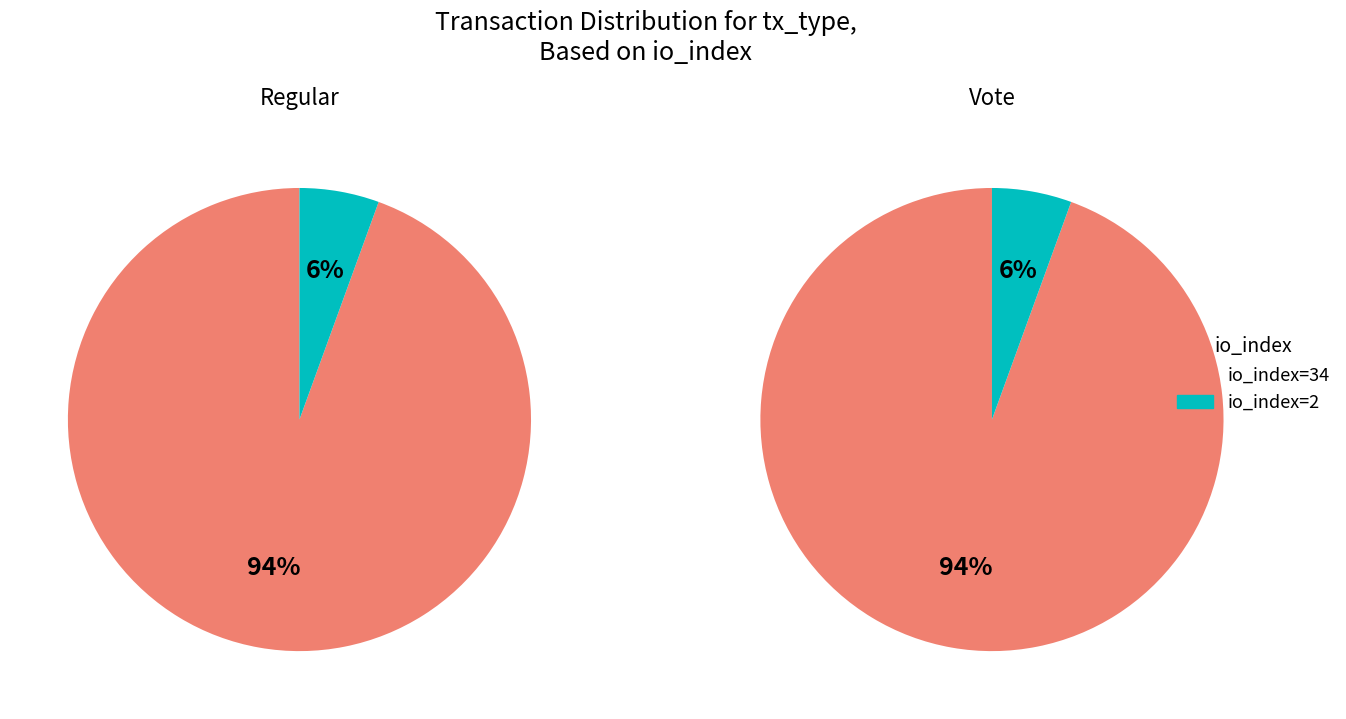

Rank the series by their maximum value, from lowest to highest.

Regular, Vote